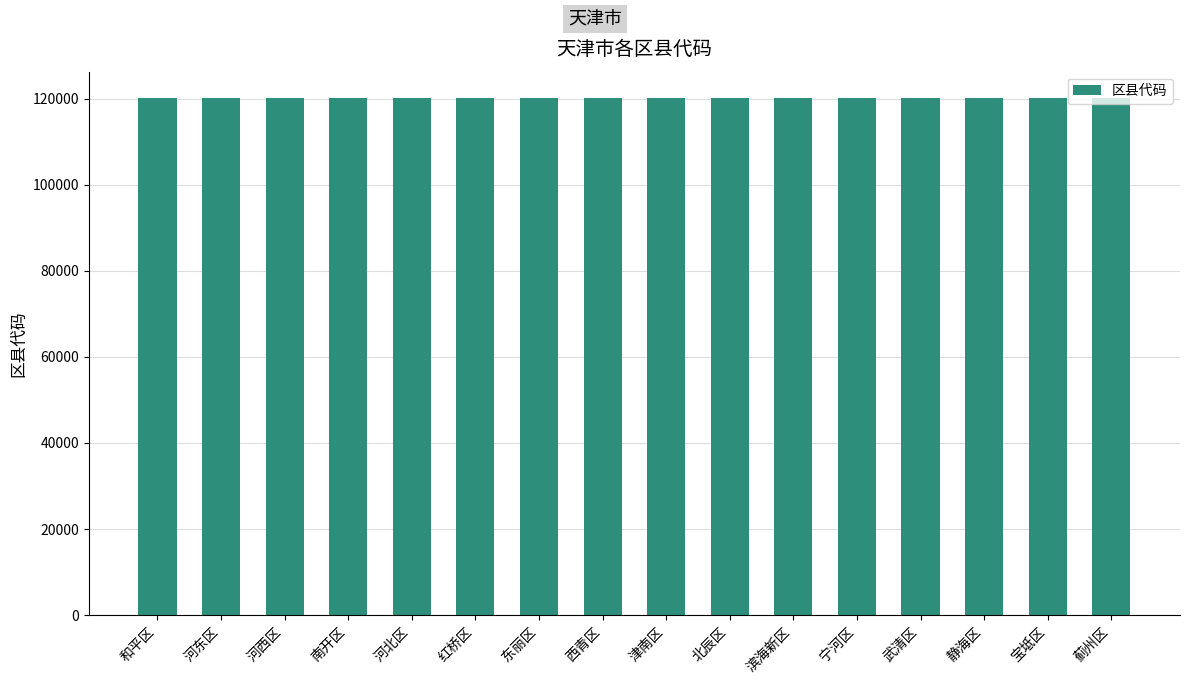

What value does the data have at 东丽区?

120110